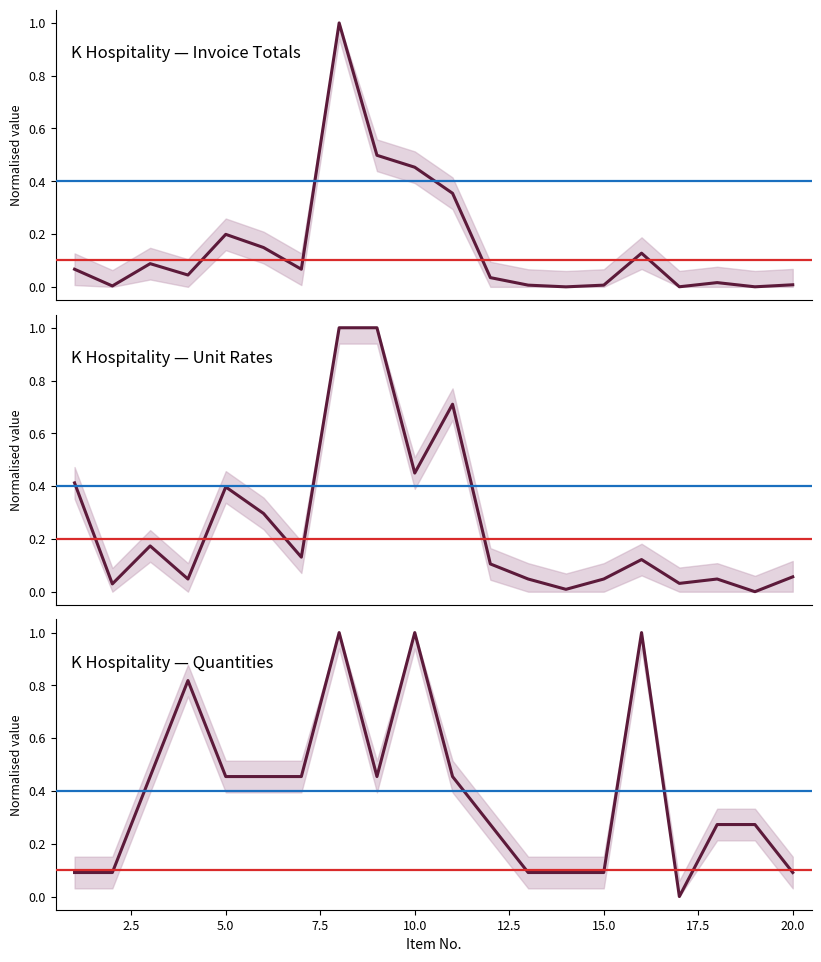

Which has a higher value, 5 or 18?

5